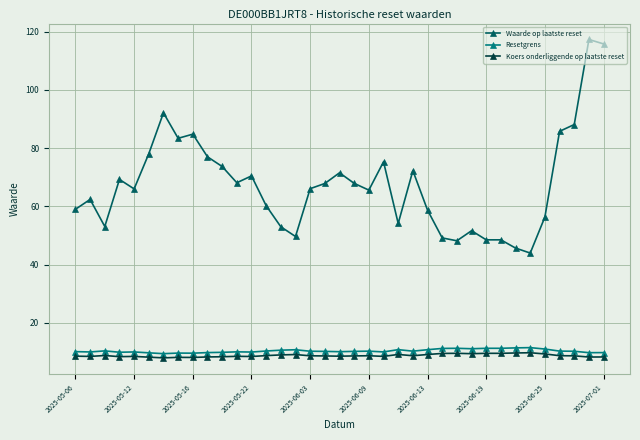

What is the value of the Resetgrens point at the 8th from the left?

9.7